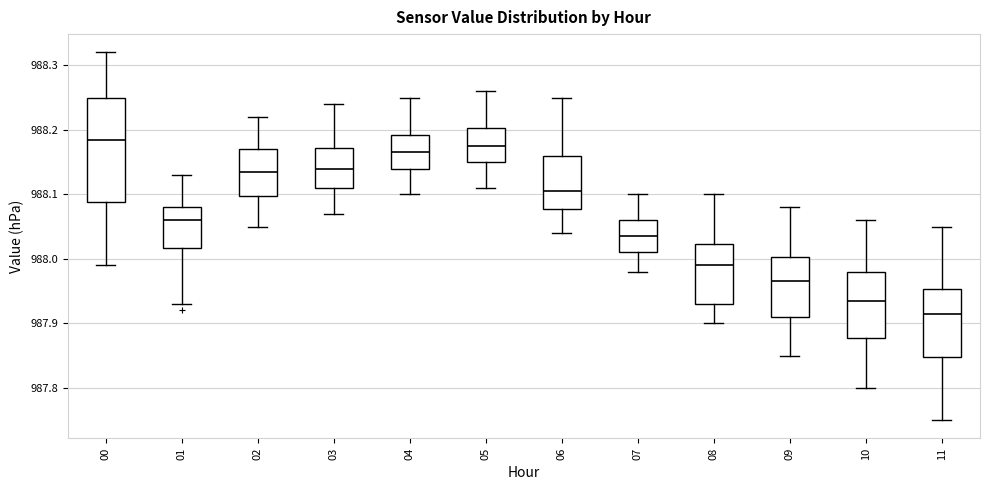

Where does the upper whisker of the box at x = 11 end on the y-axis? The values are not printed on the chart, so give them approximately, as read against the axis.

988.05